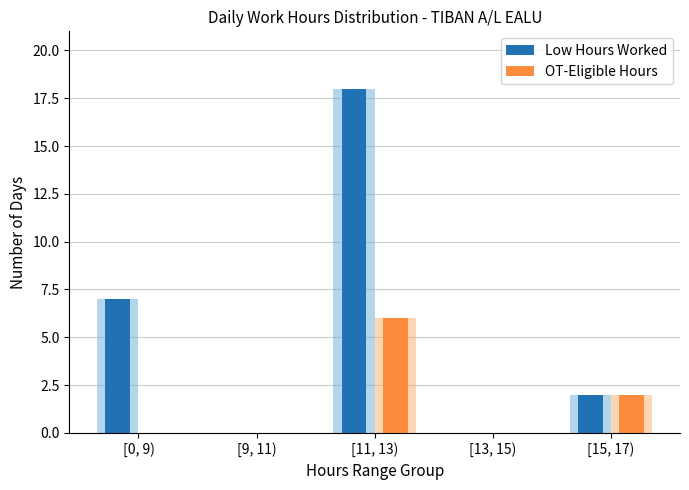

The value of OT-Eligible Hours at [0, 9) is 0. True or false?

True